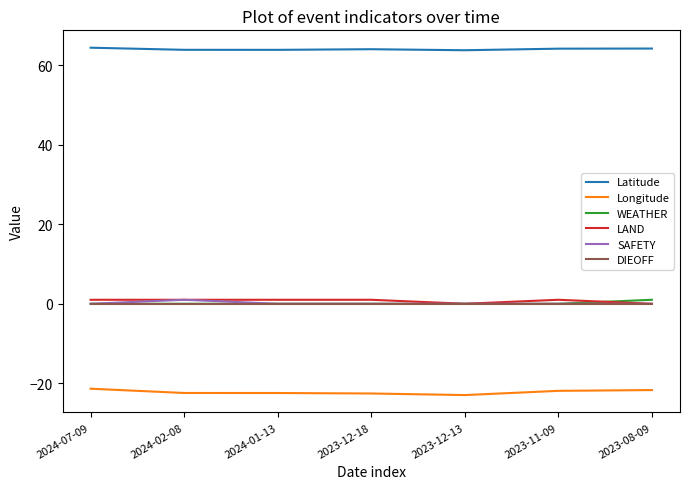

What are all the series names shown in the legend?

Latitude, Longitude, WEATHER, LAND, SAFETY, DIEOFF